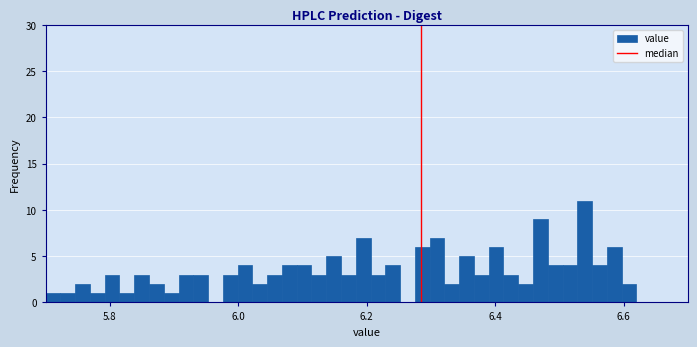

Around what value on the x-axis is the tallest bar? Give the approximate position of its centre, as read against the axis.

6.54